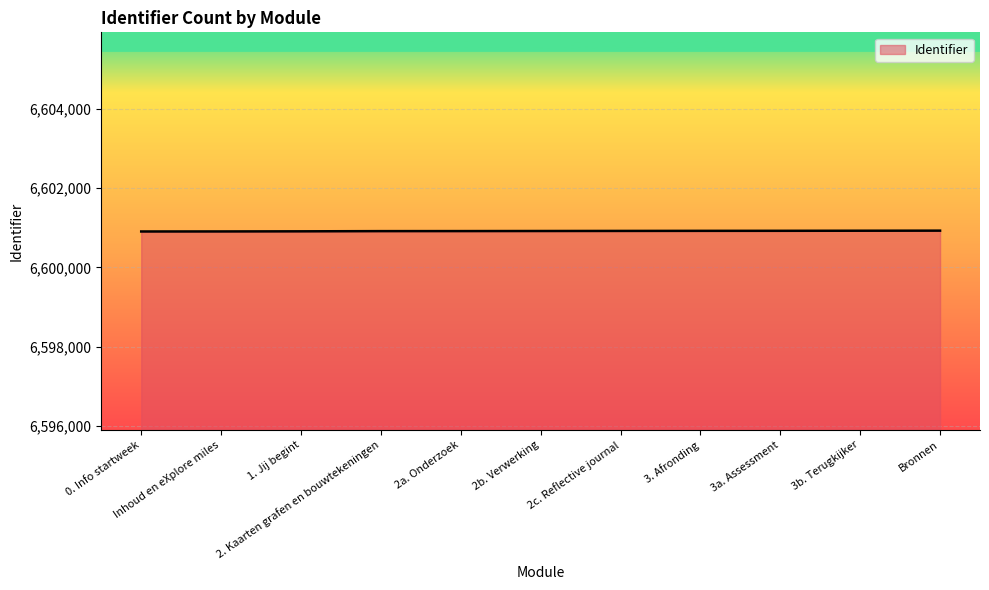

What is the greatest value displayed?

6600926